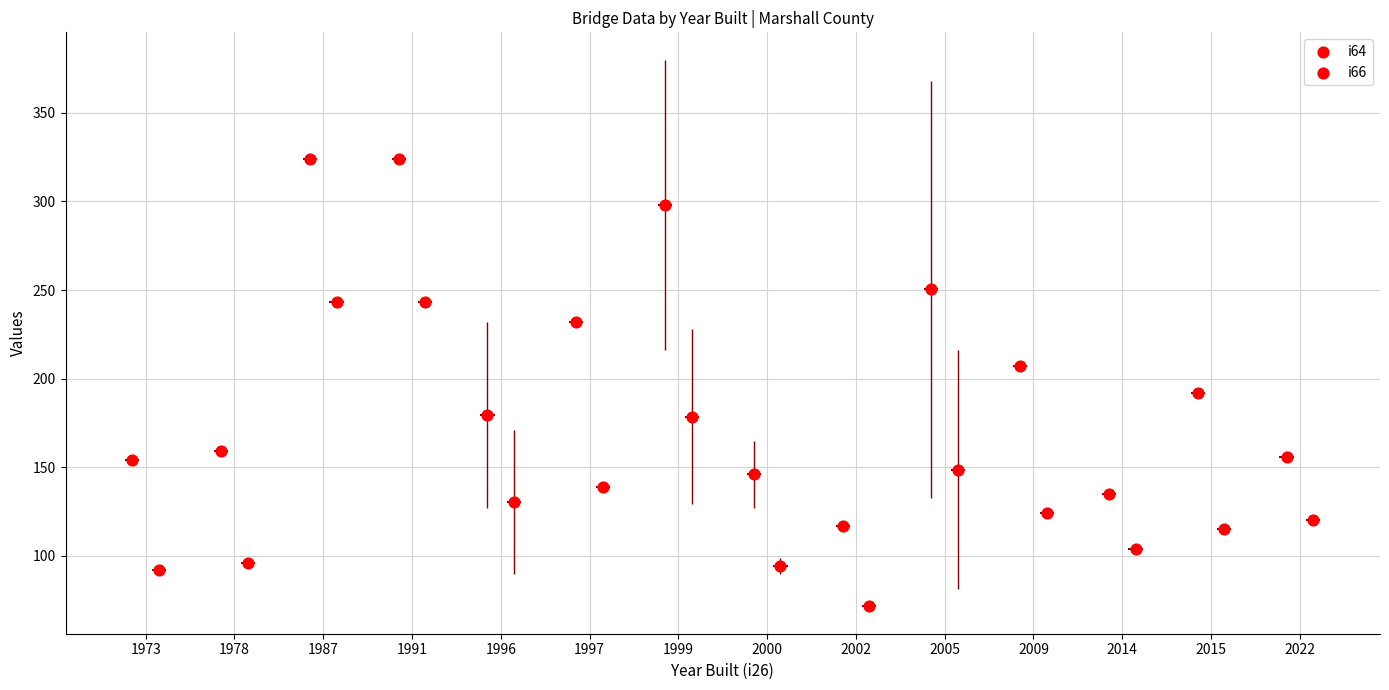

What is the total value across all series at 2015?

307.0